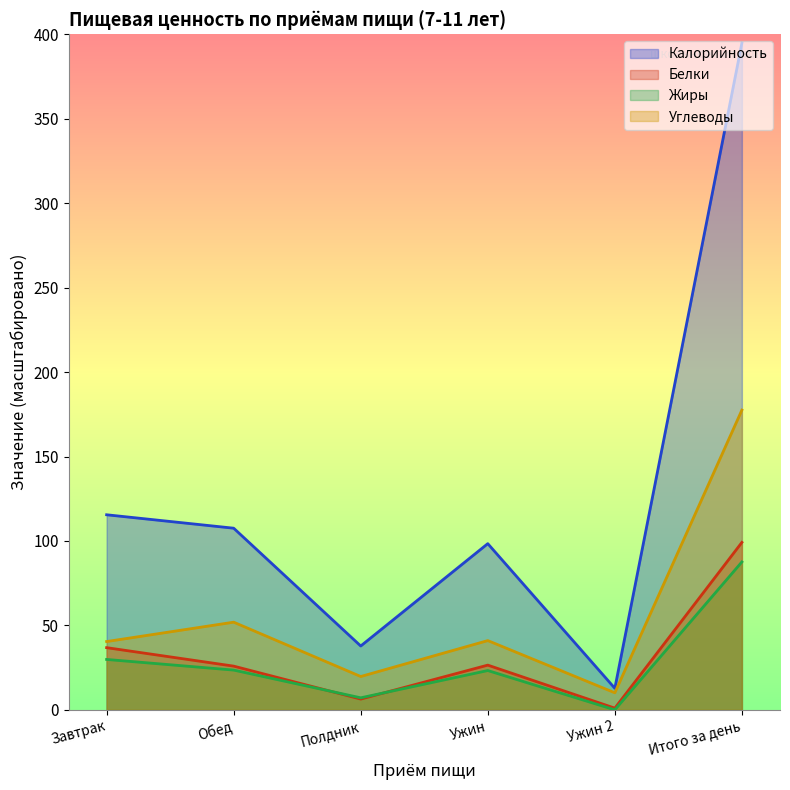

True or false: Углеводы and Калорийность cross at least once.

False